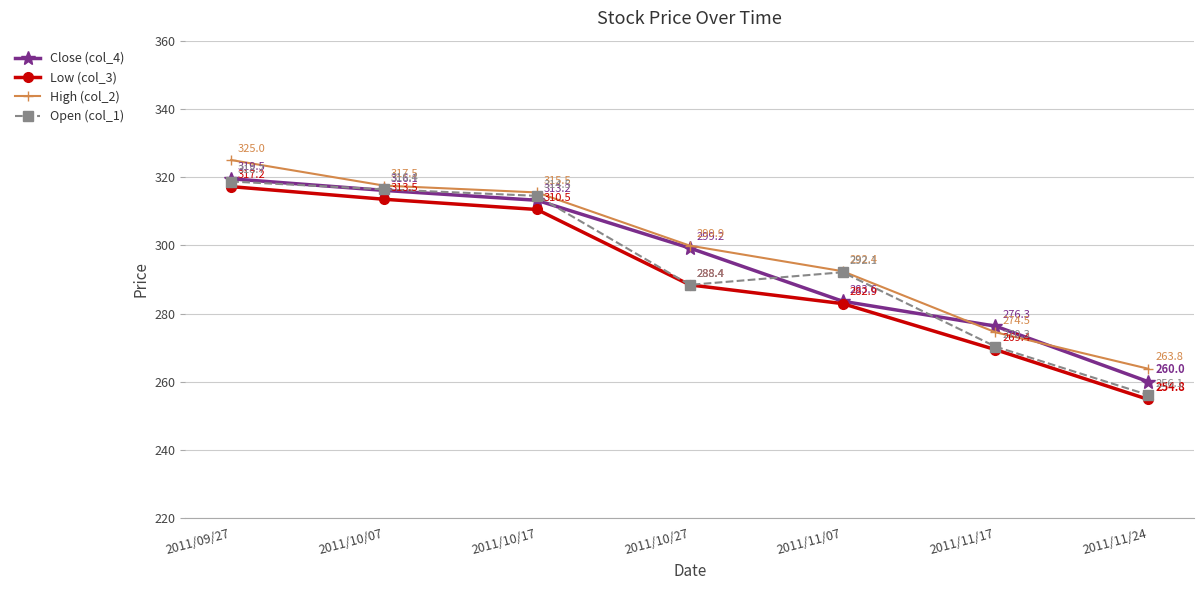

True or false: Close (col_4) and High (col_2) intersect in this chart.

True